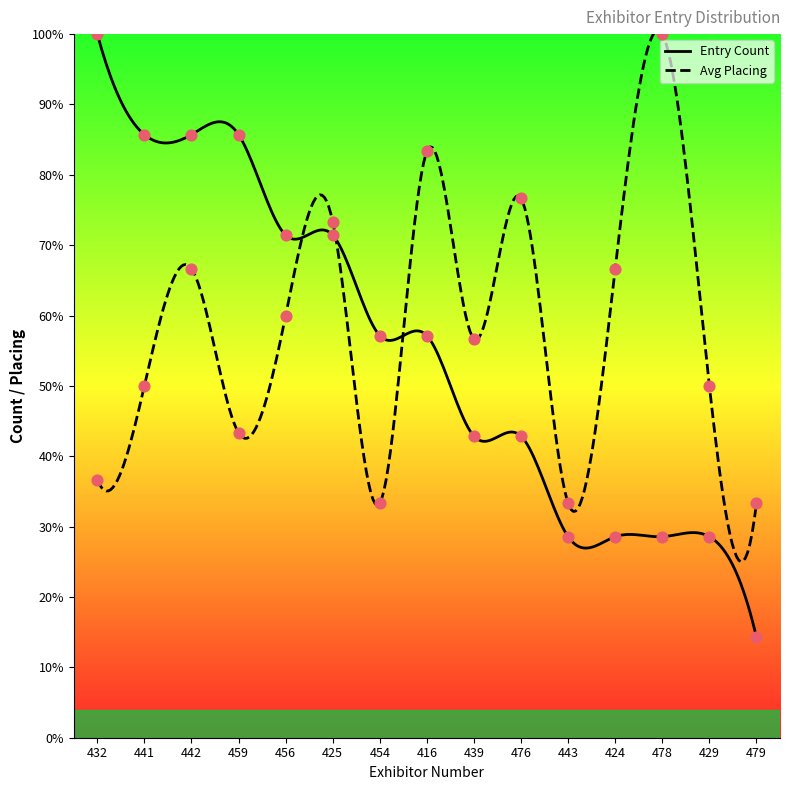

What is the total value across all series at 429?

78.6